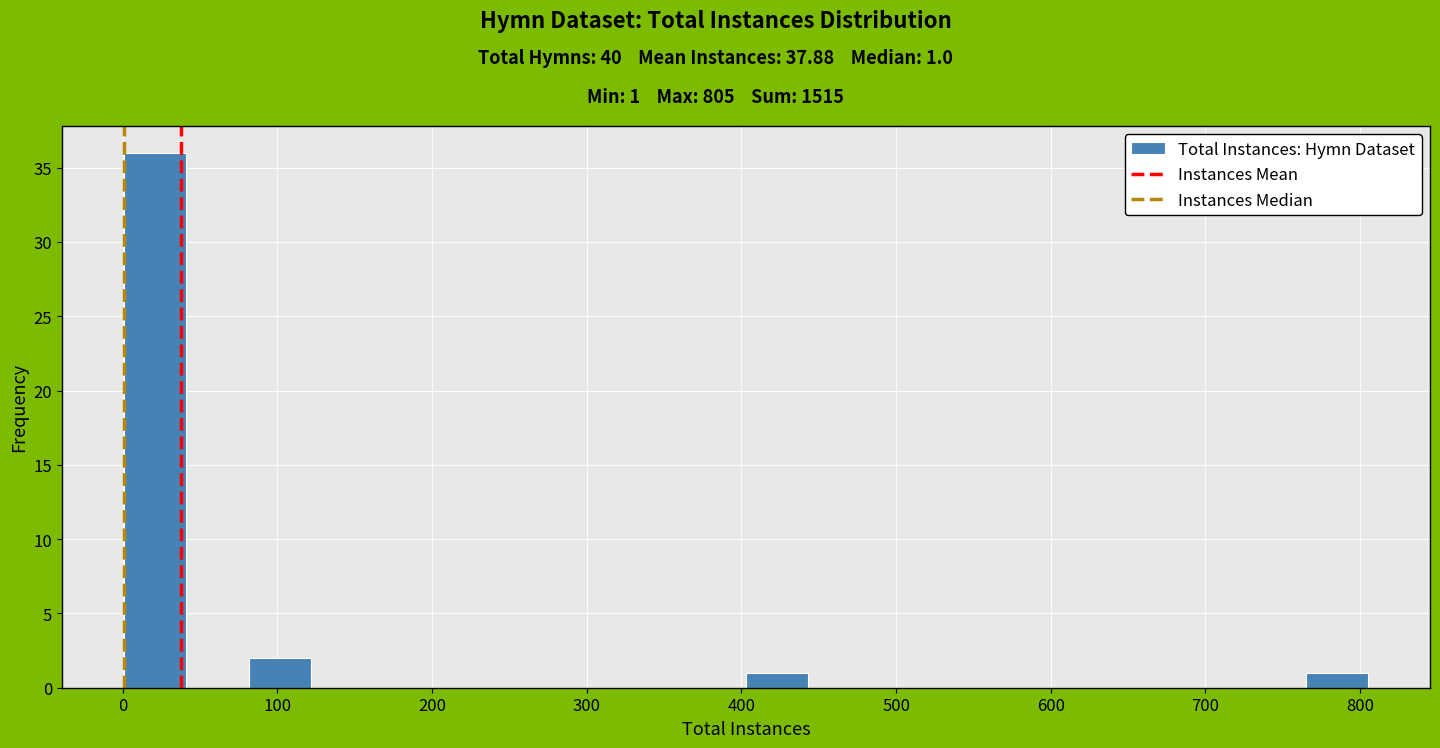

Over which range of the x-axis is the bar tallest?

0 to 40